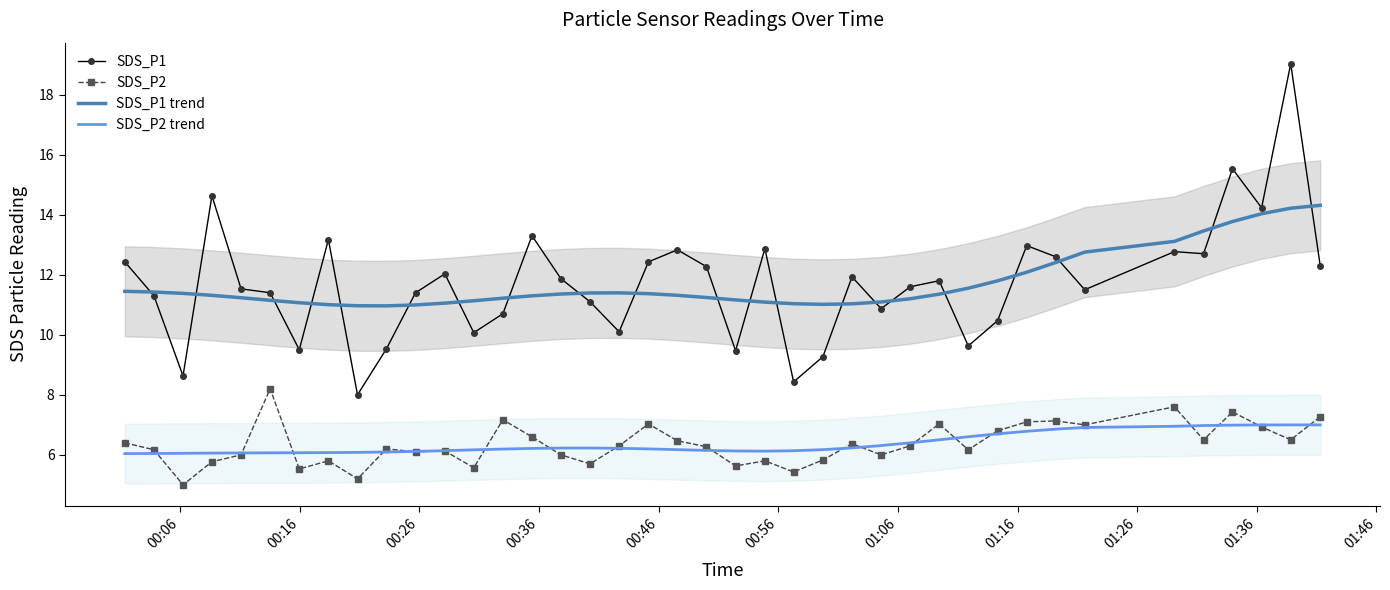

True or false: SDS_P1 trend and SDS_P2 trend intersect in this chart.

False